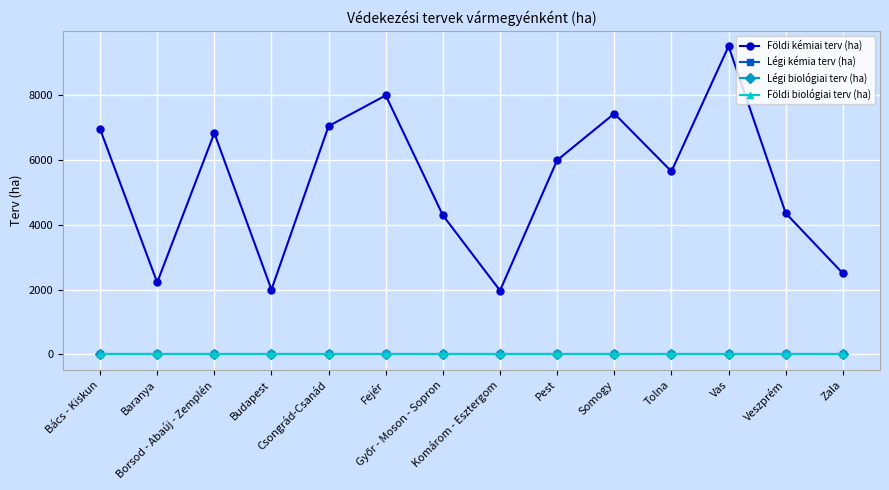

Is this an area chart (filled region under the line)?

No